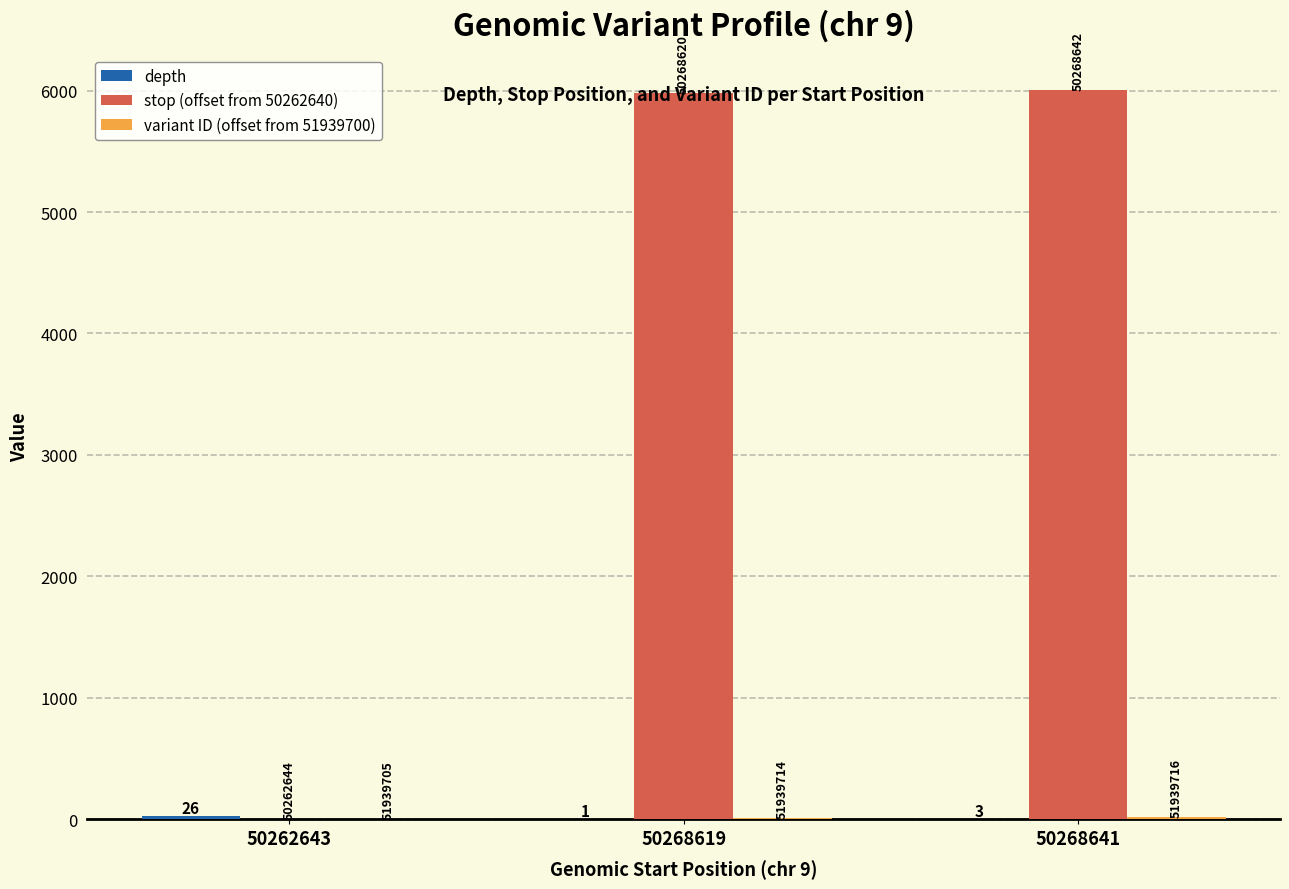

At which label does variant ID (offset from 51939700) reach its minimum?

50262643